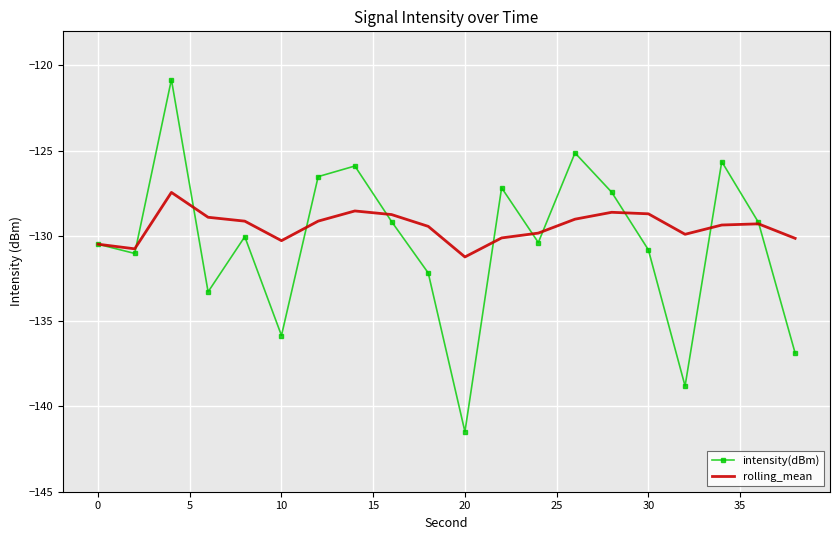

Rank the series by their maximum value, from highest to lowest.

intensity(dBm), rolling_mean